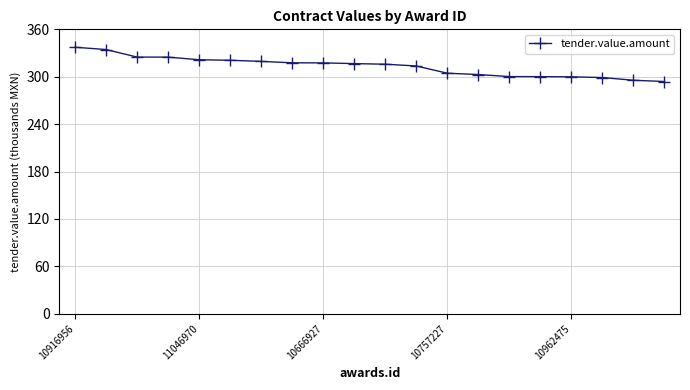

True or false: the data has more than 0 interior local peaks.

False